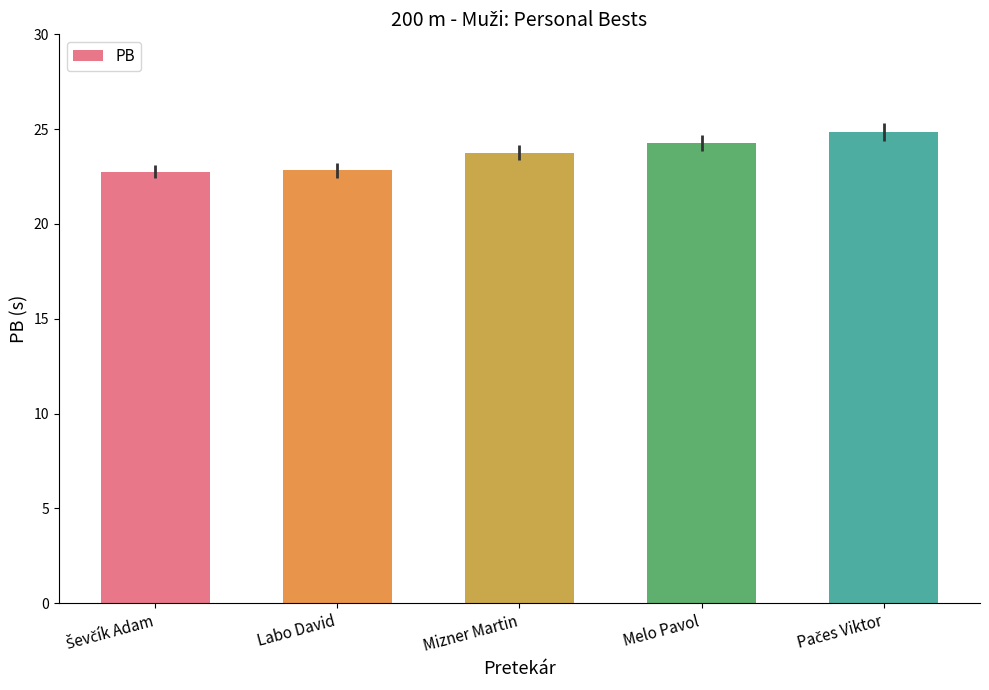

Reading left to right, what are all the values shown in this chart?

22.8	22.8	23.8	24.3	24.9